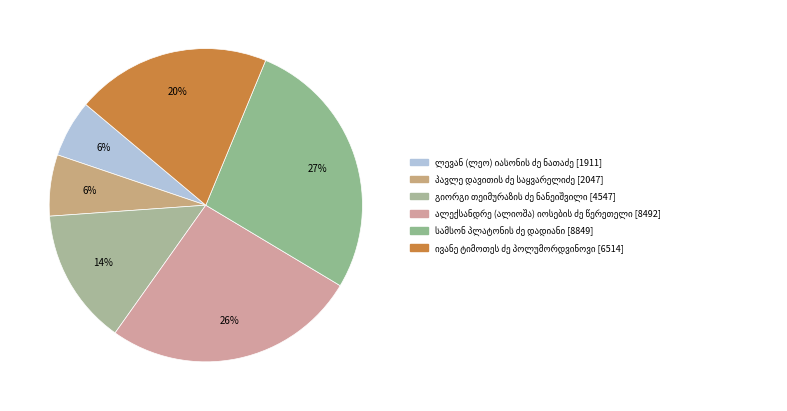

Which slice is the smallest?

ლევან (ლეო) იასონის ძე ნათაძე